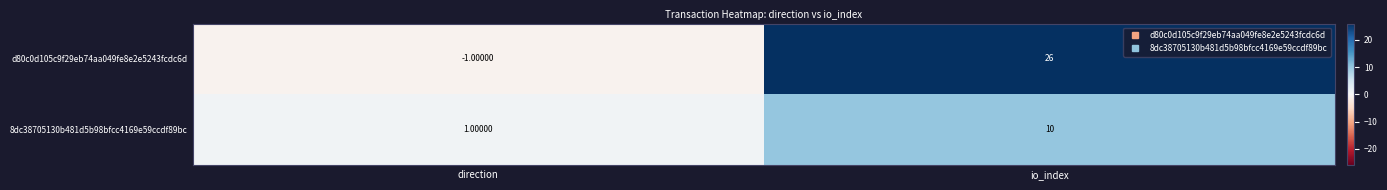

At which label does 8dc38705130b481d5b98bfcc4169e59ccdf89bc reach its peak?

io_index